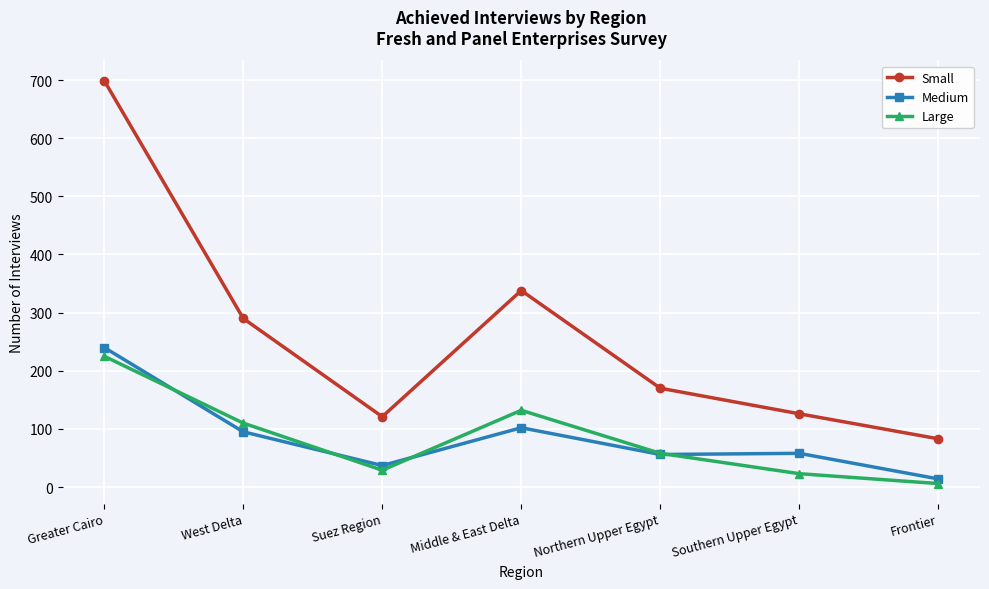

At which category is the sum across all series the highest?

Greater Cairo